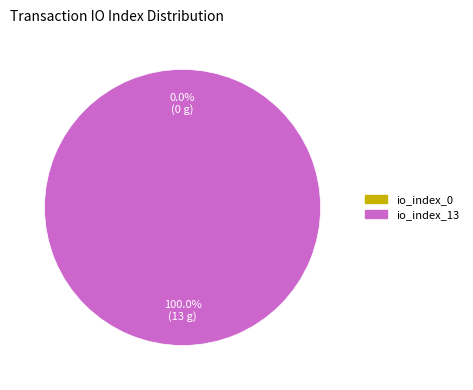

What is the total percentage of io_index_13 and io_index_0?

100.0%